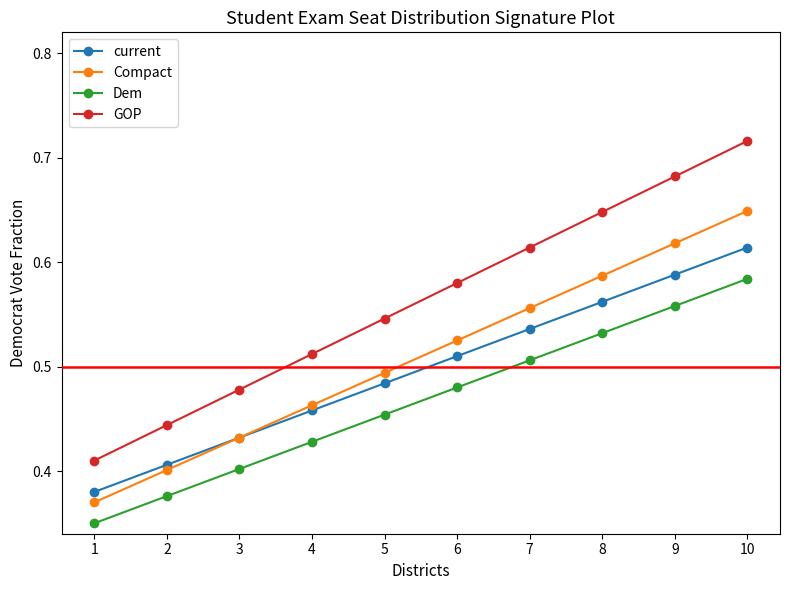

Between 1 and 4, which series saw the biggest shift?

GOP